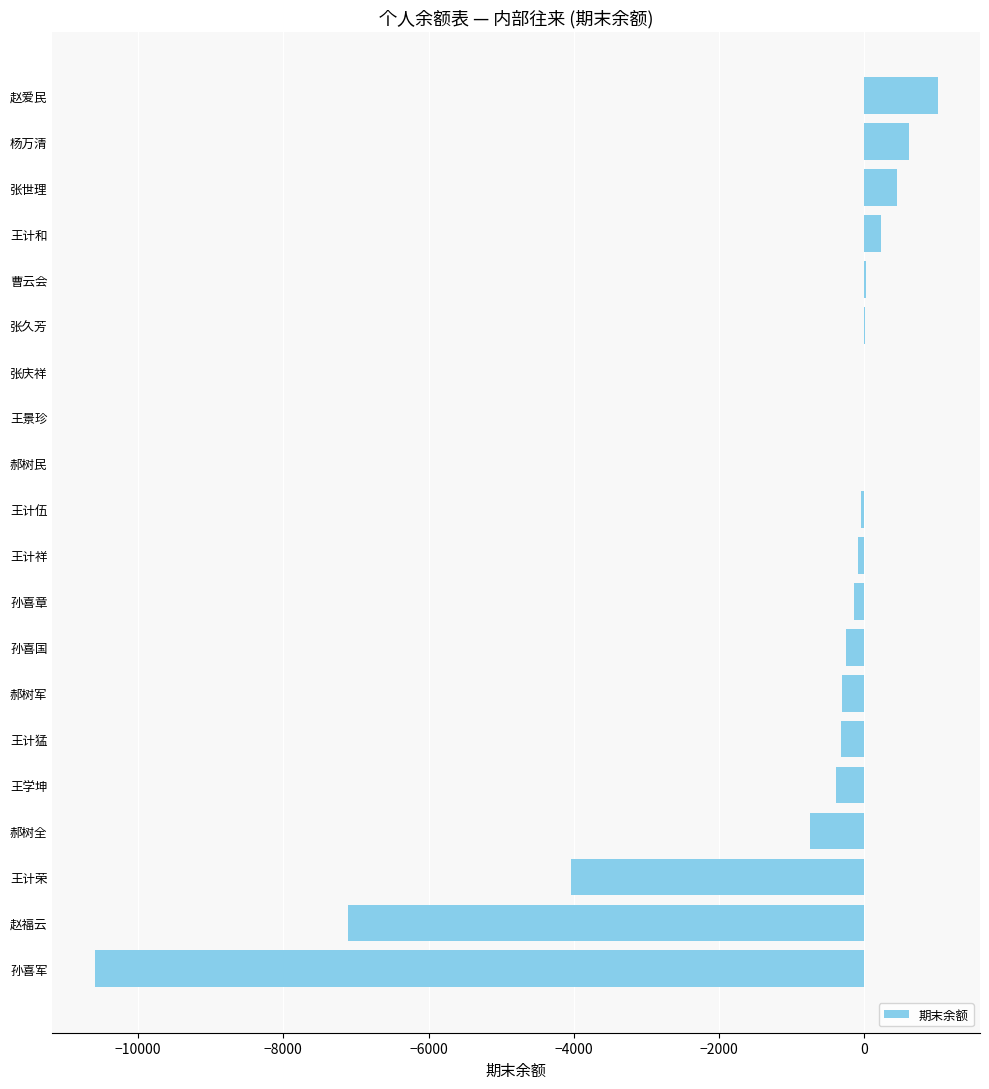

Between 王景珍 and 王计荣, which is larger?

王景珍